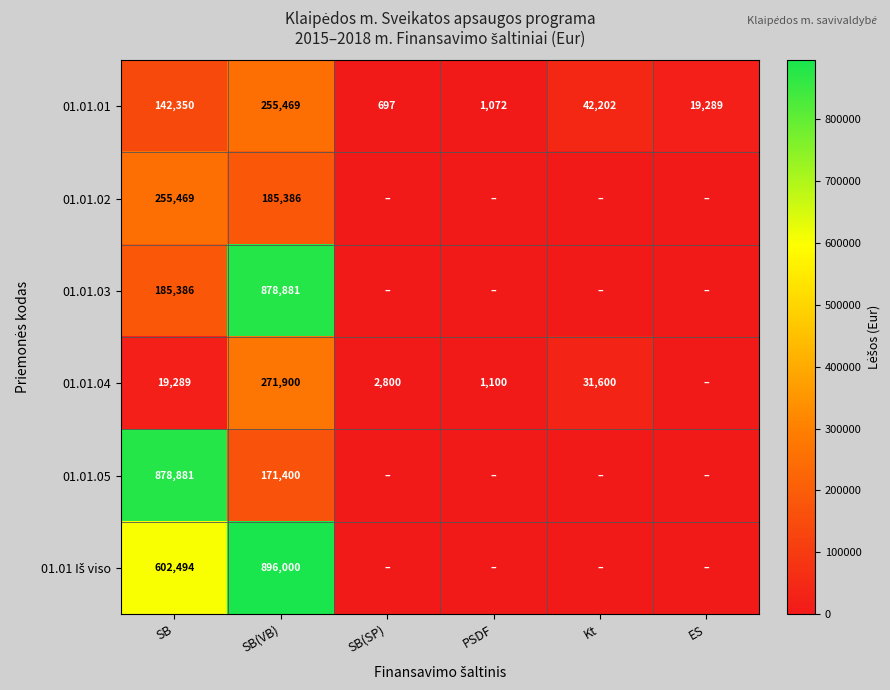

True or false: 01.01.05 has a value of 296262 at SB(VB).

False